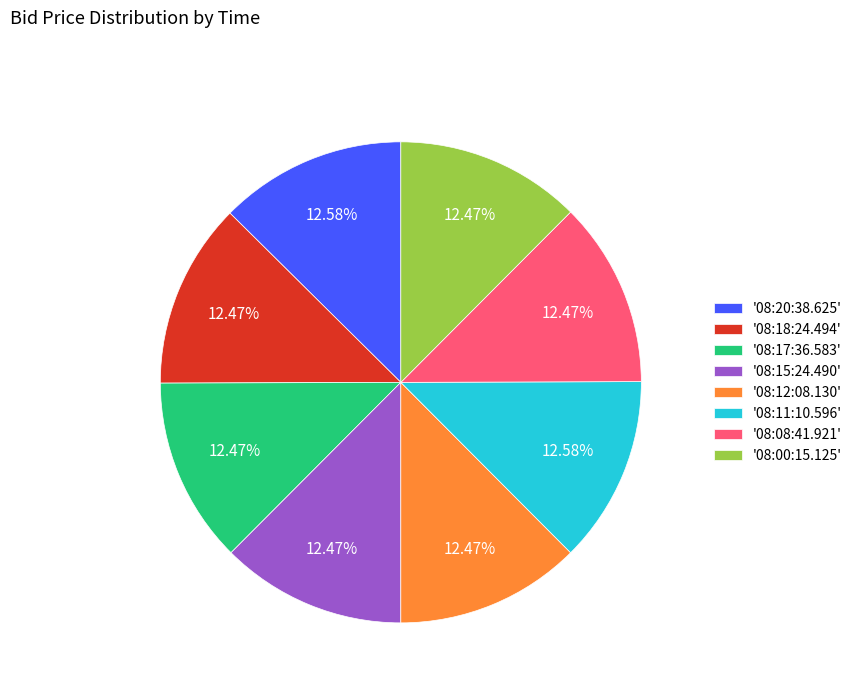

What is the ratio of the value at '08:12:08.130' to the value at '08:18:24.494'?

1.0